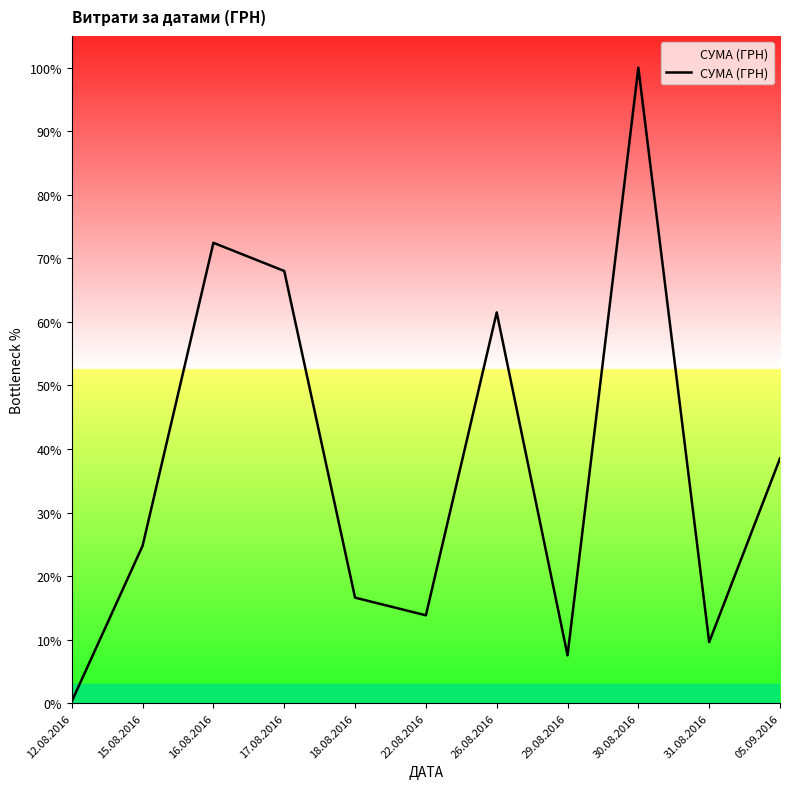

What is the change in value from 16.08.2016 to 17.08.2016?

-15329.4